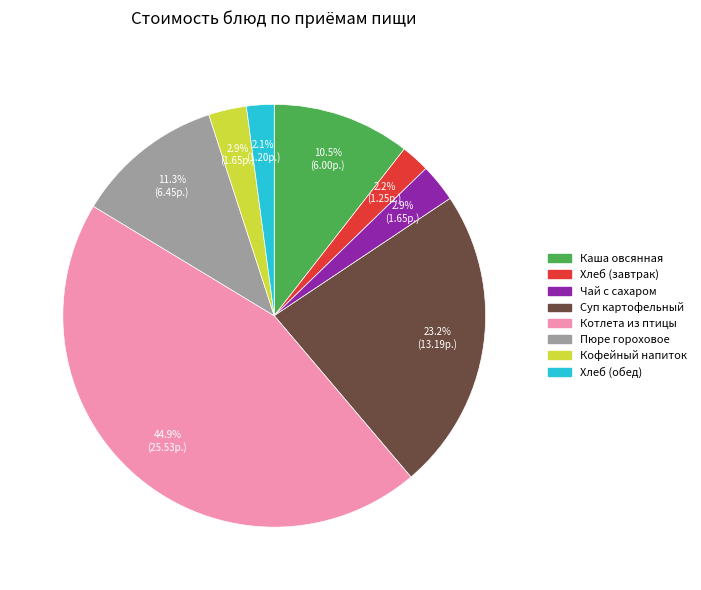

To the nearest percent, what is the combined percentage of Хлеб (обед) and Каша овсянная?

13%